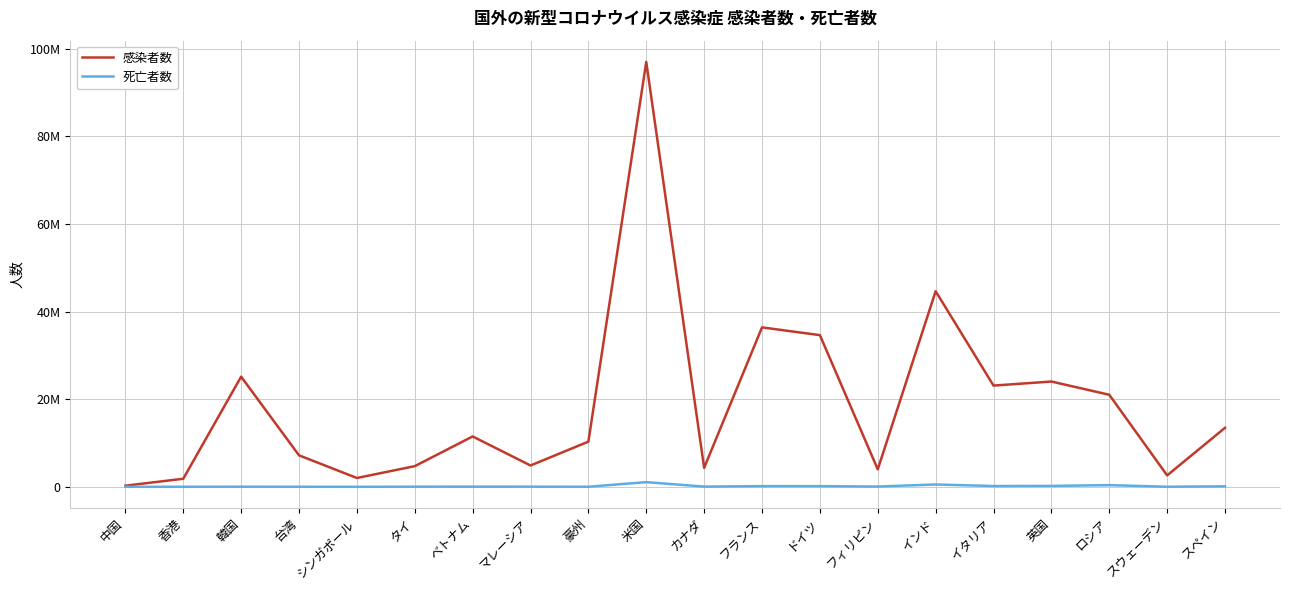

Reading left to right, extract all data points from this chart.

感染者数: 中国=256018	香港=1837848	韓国=25131505	台湾=7183912	シンガポール=2012065	タイ=4713909	ベトナム=11492598	マレーシア=4867192	豪州=10310525	米国=96952191	カナダ=4326086	フランス=36378553	ドイツ=34608837	フィリピン=3982965	インド=44630888	イタリア=23099983	英国=24021696	ロシア=21000908	スウェーデン=2604866	スペイン=13462593
死亡者数: 中国=5226	香港=10273	韓国=28851	台湾=11908	シンガポール=1644	タイ=32923	ベトナム=43155	マレーシア=36417	豪州=15475	米国=1065109	カナダ=45940	フランス=156856	ドイツ=151420	フィリピン=63510	インド=528905	イタリア=177988	英国=208678	ロシア=381043	スウェーデン=20438	スペイン=114641